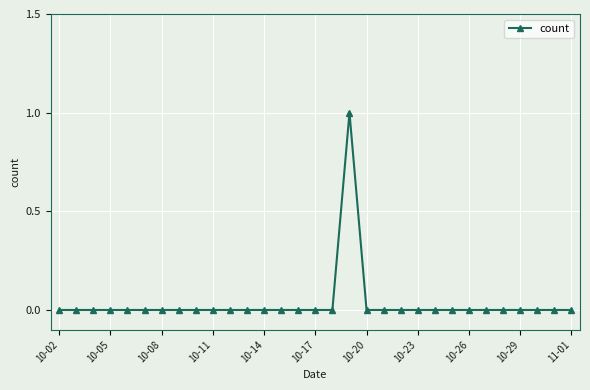

True or false: there are more than 0 points higher than both neighbors.

True